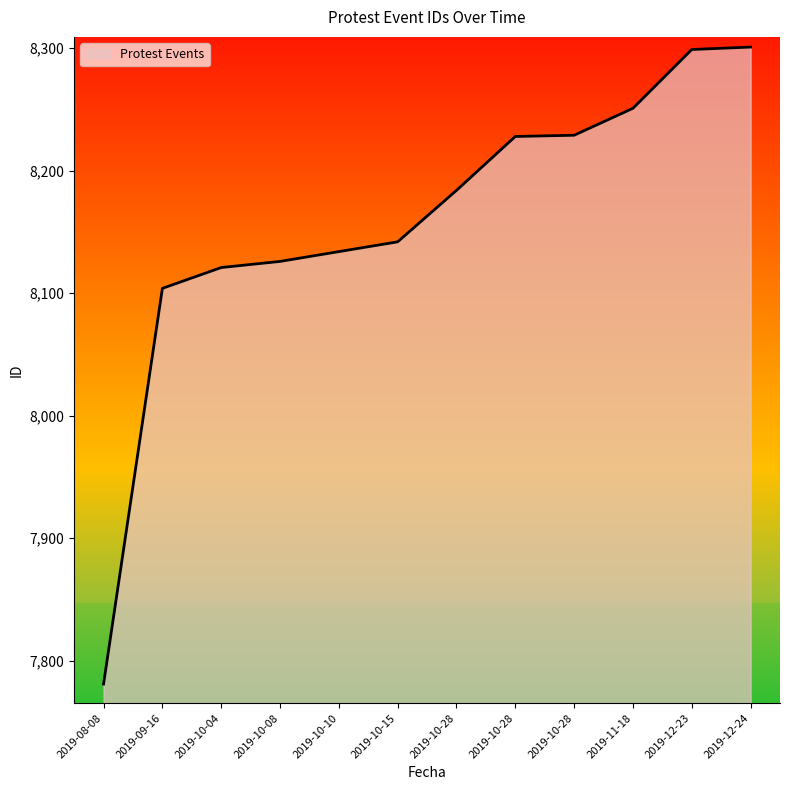

At which label is the value closest to 8041?

2019-09-16